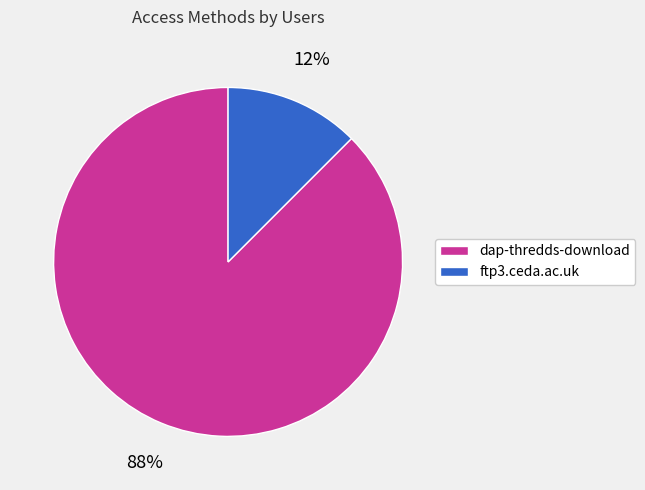

To the nearest percent, what is the average slice percentage?

50%